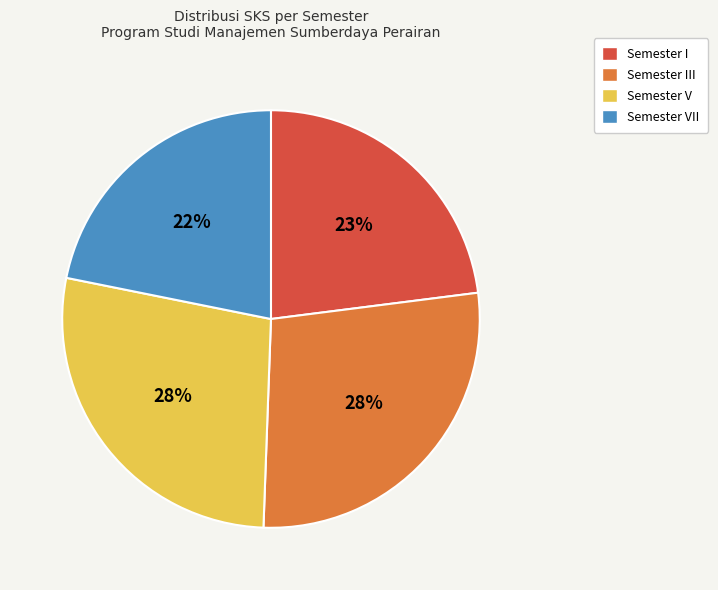

True or false: Semester V accounts for 13% of the total.

False